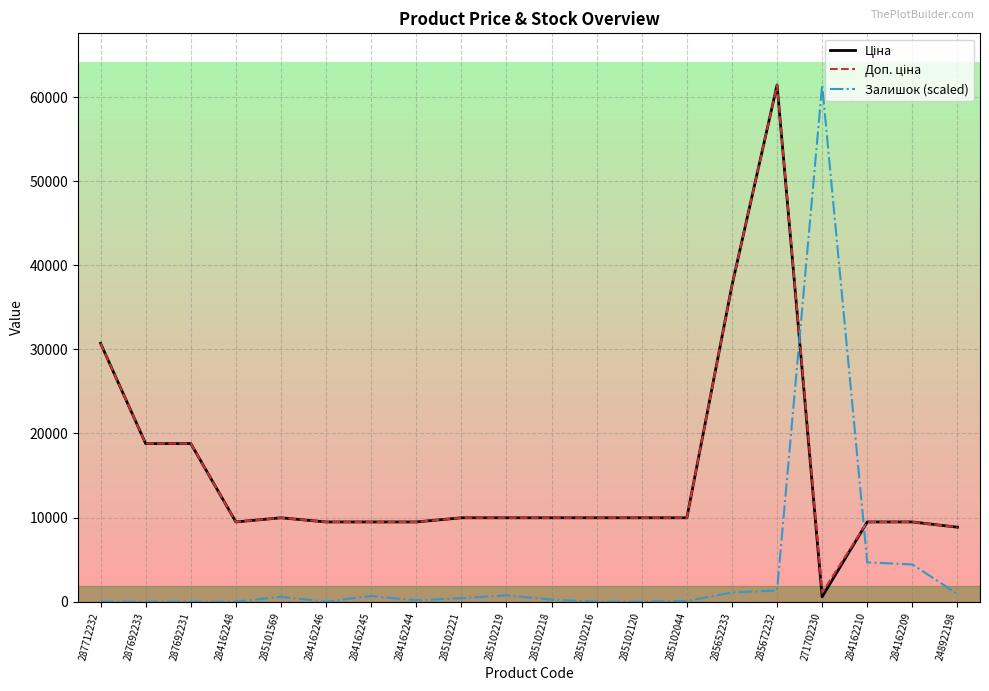

Which category has the highest value in the Залишок (scaled) series?

271702230